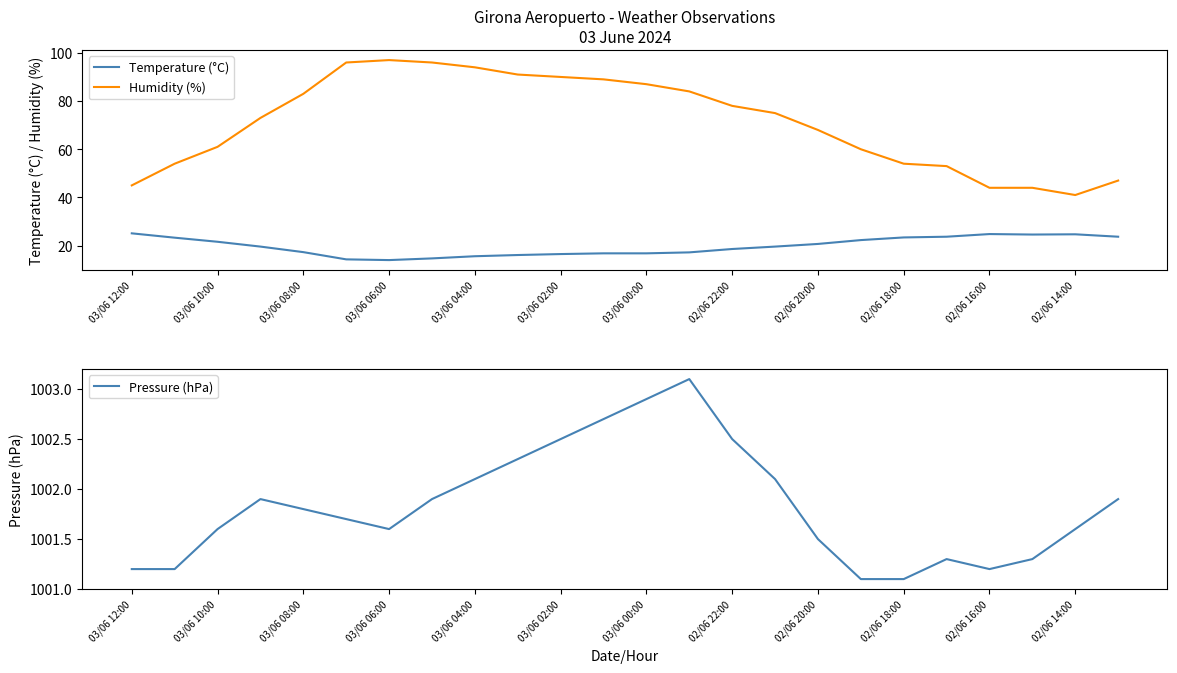

True or false: Pressure (hPa) has a value of 338.8 at 15.

False